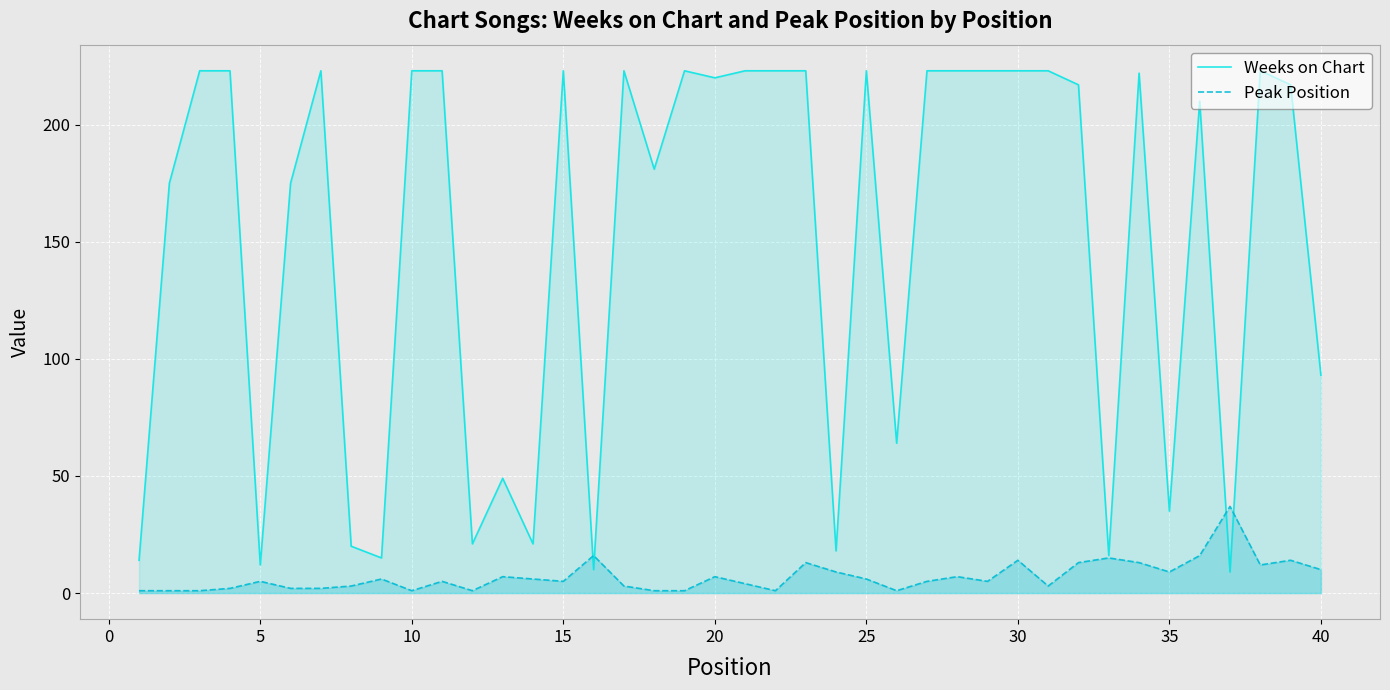

How many interior local peaks does the Peak Position series have?

12